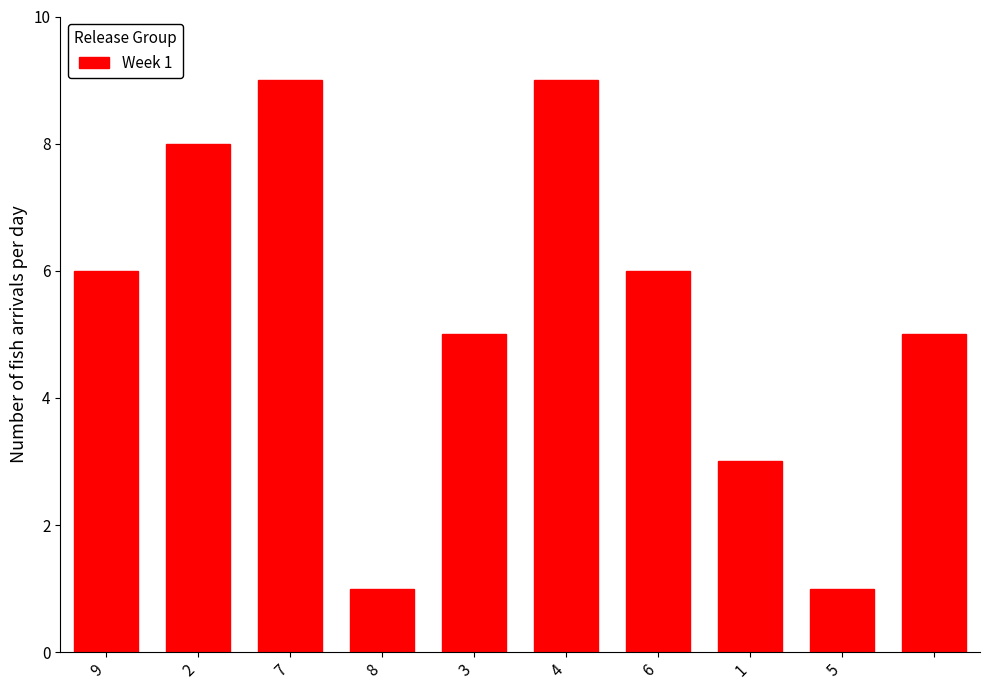

How many bars are there in total?

10